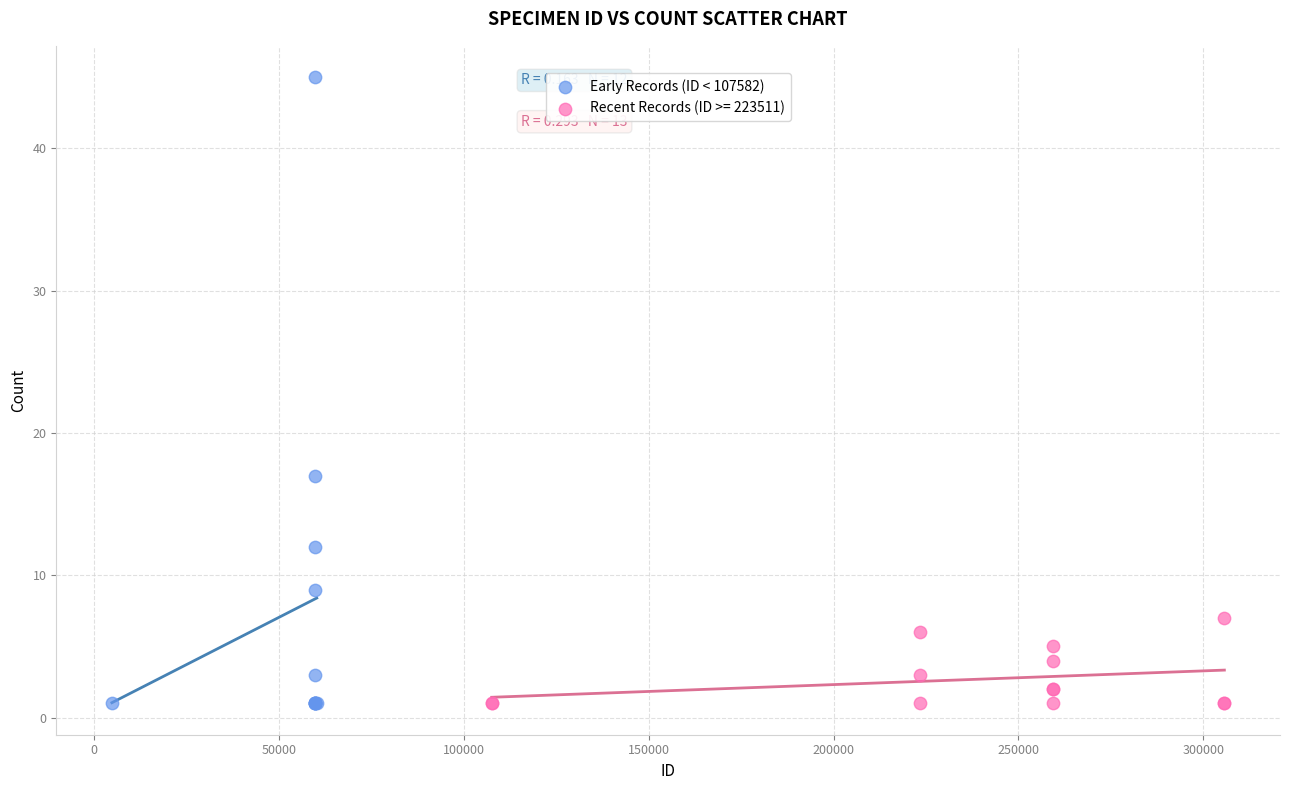

Which series has the widest spread of Y values?

Early Records (ID < 107582)